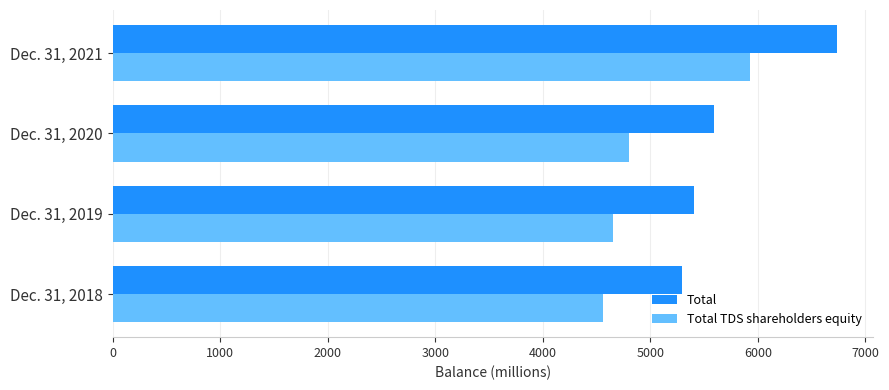

What is the difference between the maximum and minimum values in the Total TDS shareholders equity series?

1367